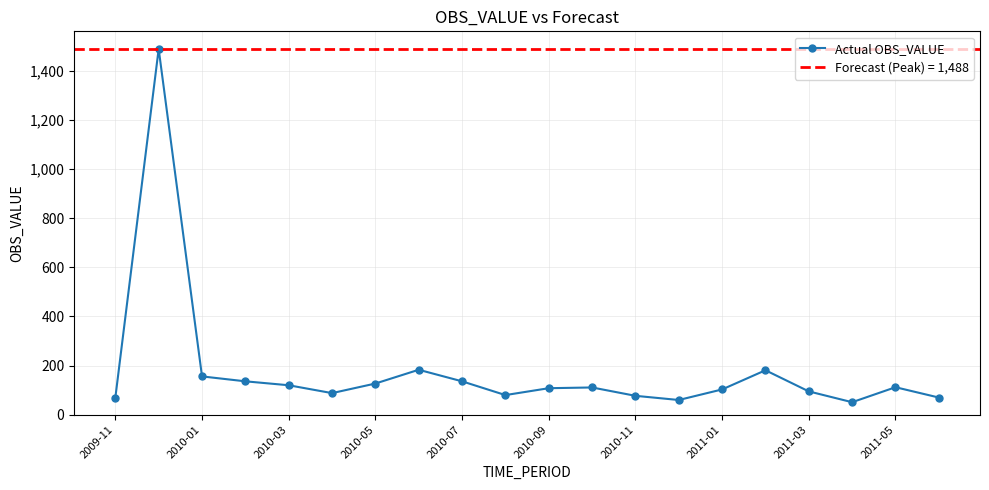

The value of Actual OBS_VALUE at 2010-03 is 200. True or false?

False